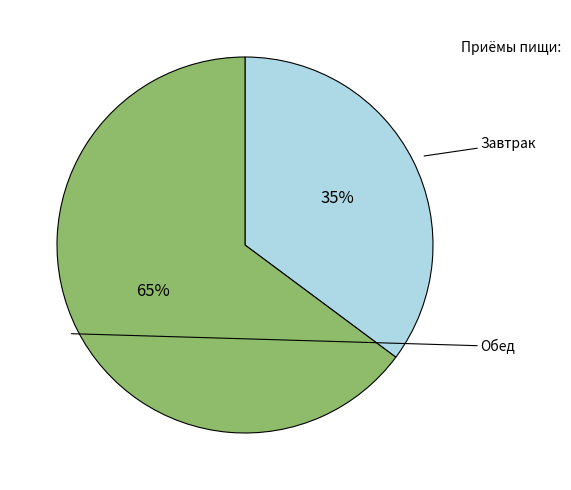

To the nearest percent, what is the difference between the largest and smallest slice percentages?

30%